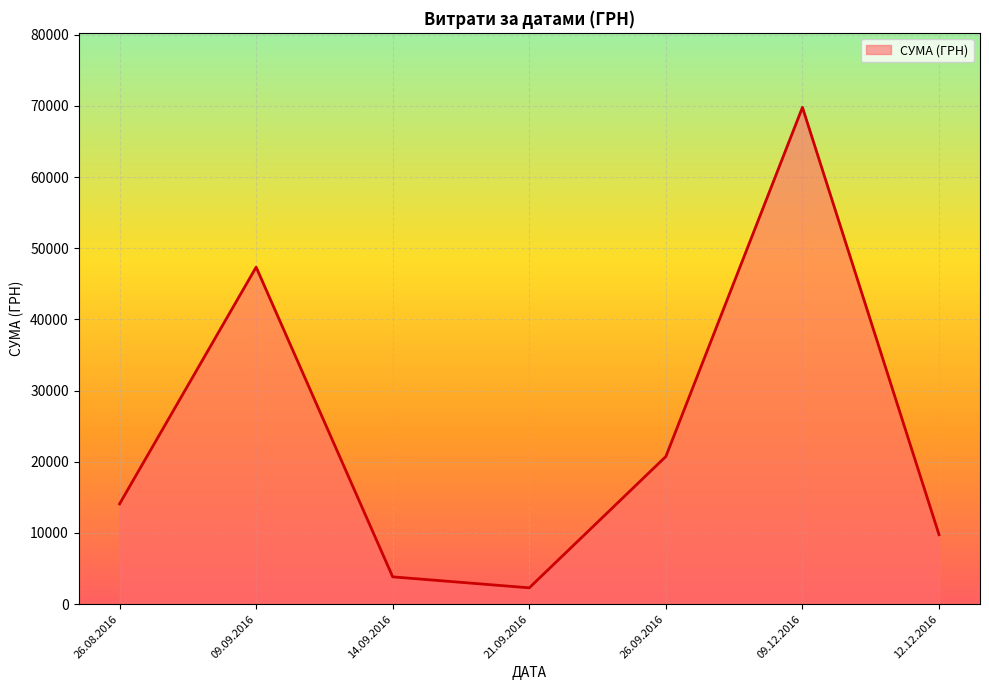

Reading left to right, transcribe all the data shown in this chart.

14083.7	47353.2	3833.0	2292.0	20747.8	69803.0	9758.0